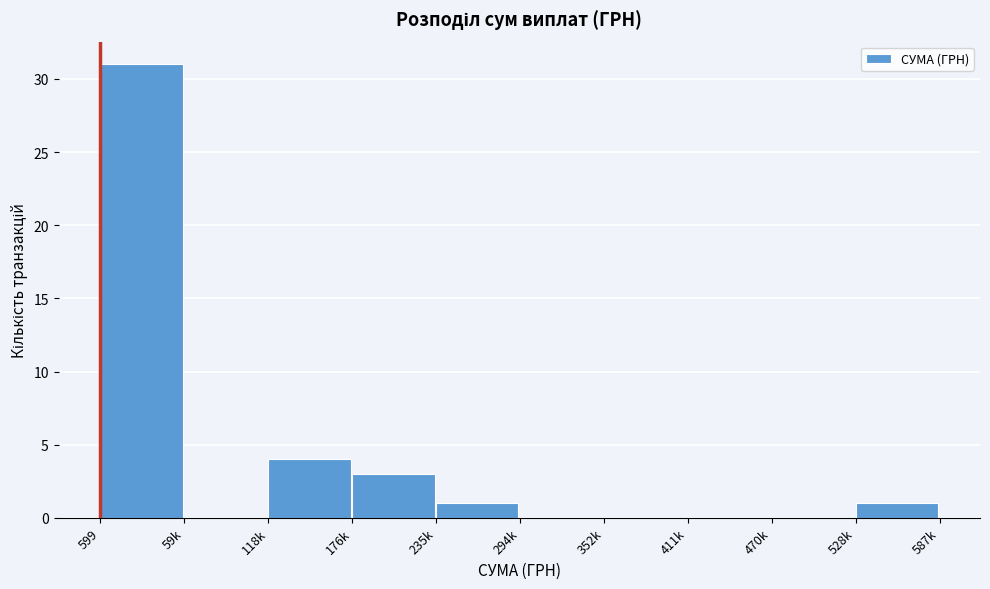

Reading left to right, what are all the values shown in this chart?

599=31	59k=0	118k=4	176k=3	235k=1	294k=0	352k=0	411k=0	470k=0	528k=1